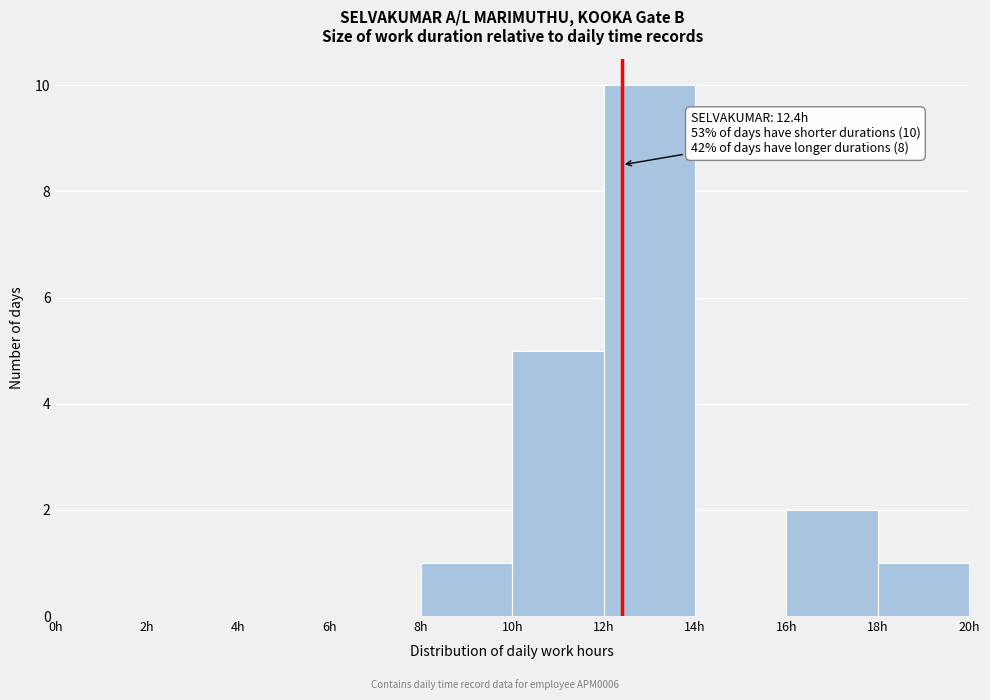

Over which range of the x-axis is the bar tallest?

12 to 14